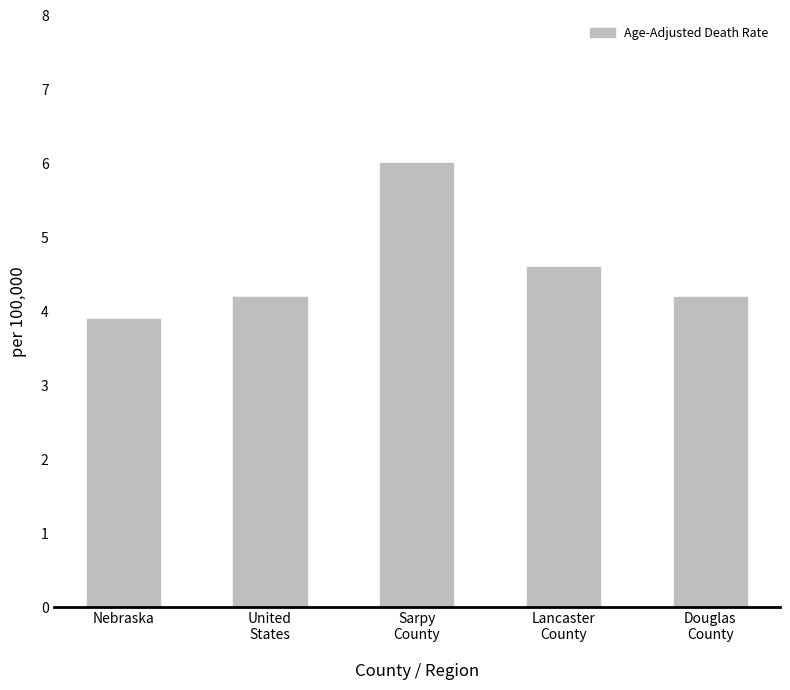

What is the minimum value shown in the chart?

3.9